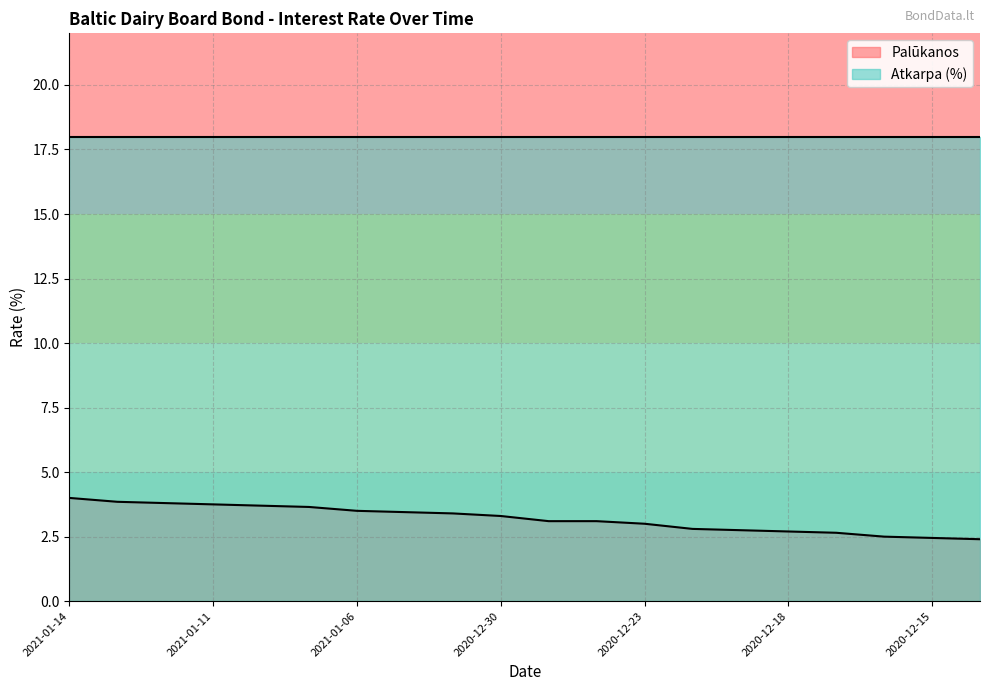

How many values are below 3?

7